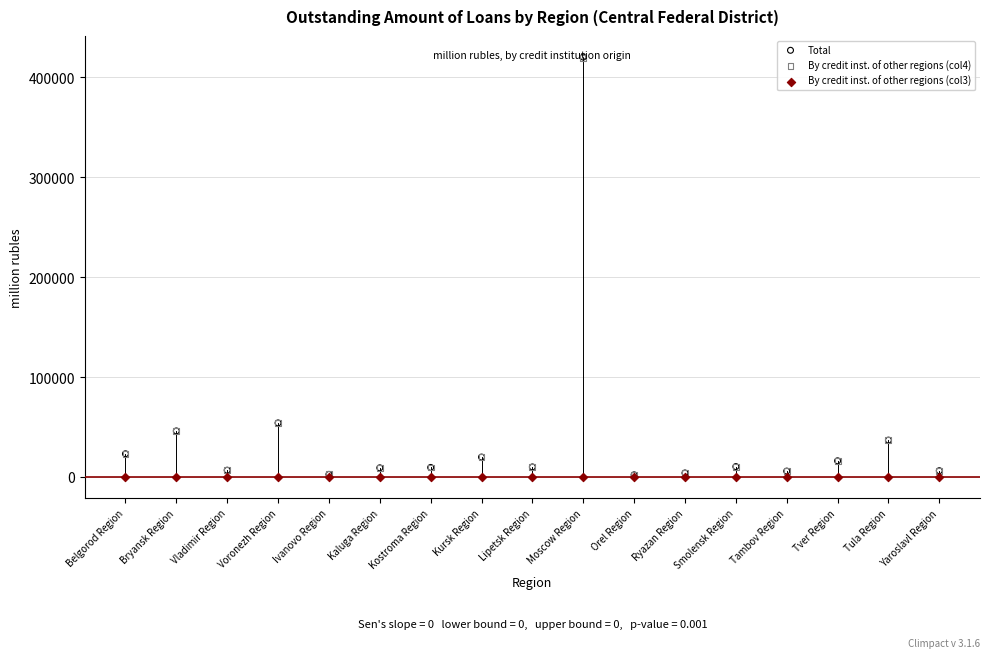

Which series contains the highest Y value?

Total